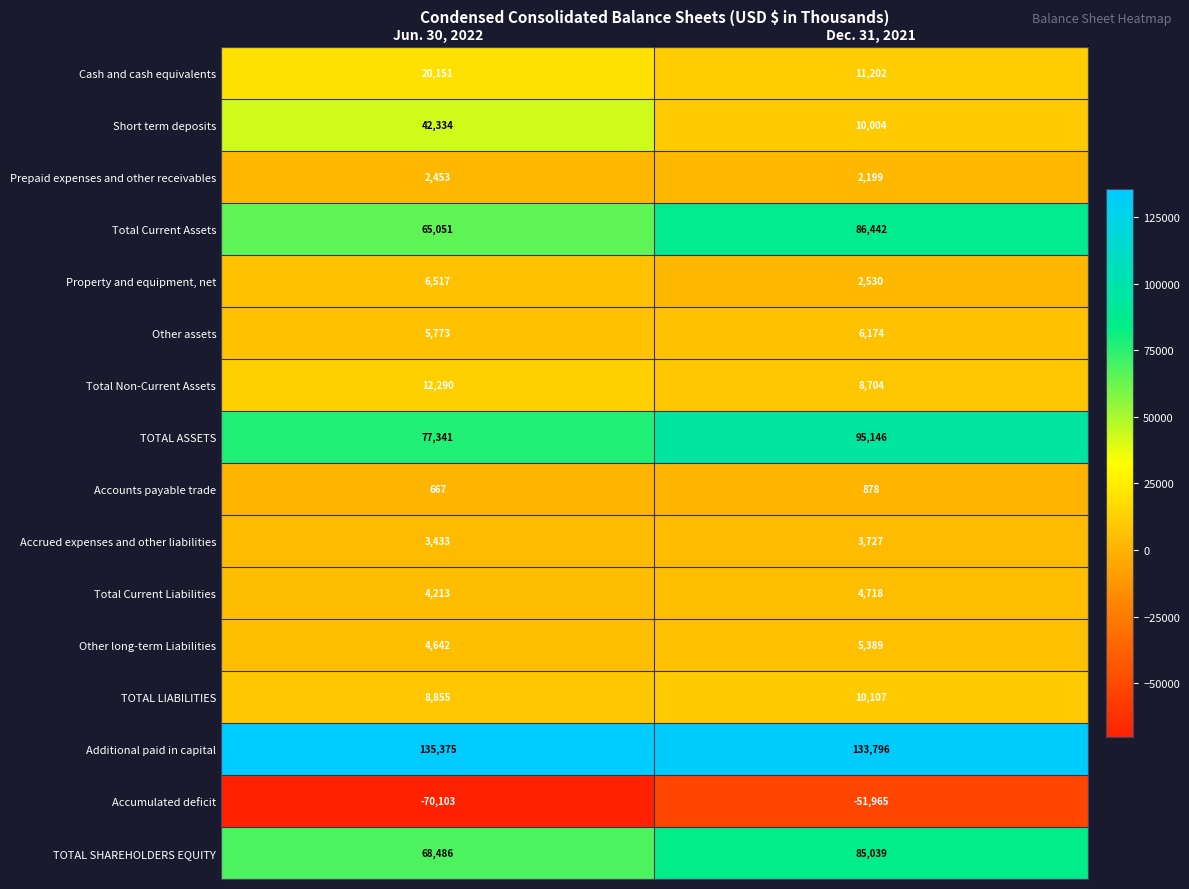

At which label is Accumulated deficit closest to -61034?

Jun. 30, 2022